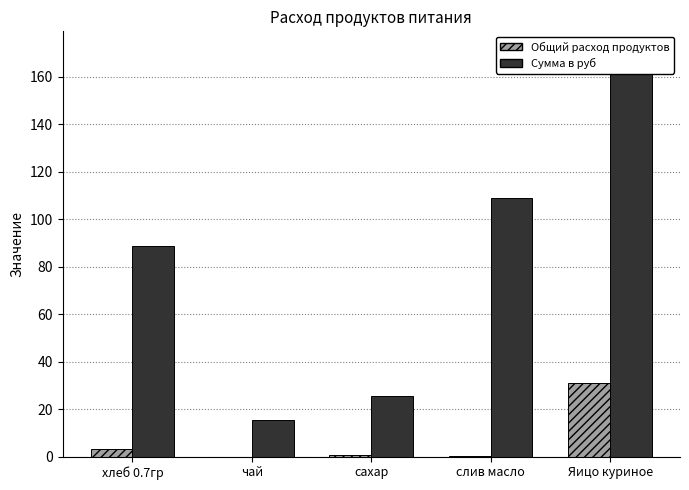

What is the label of the 4th bar from the right?

чай